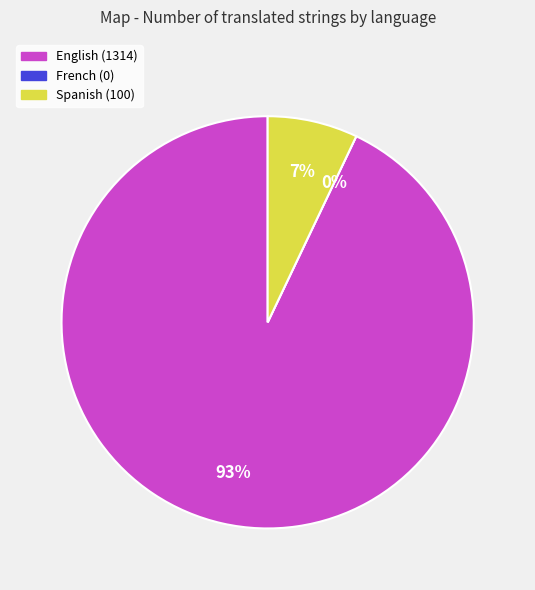

To the nearest percent, what is the combined percentage of Spanish and English?

100%